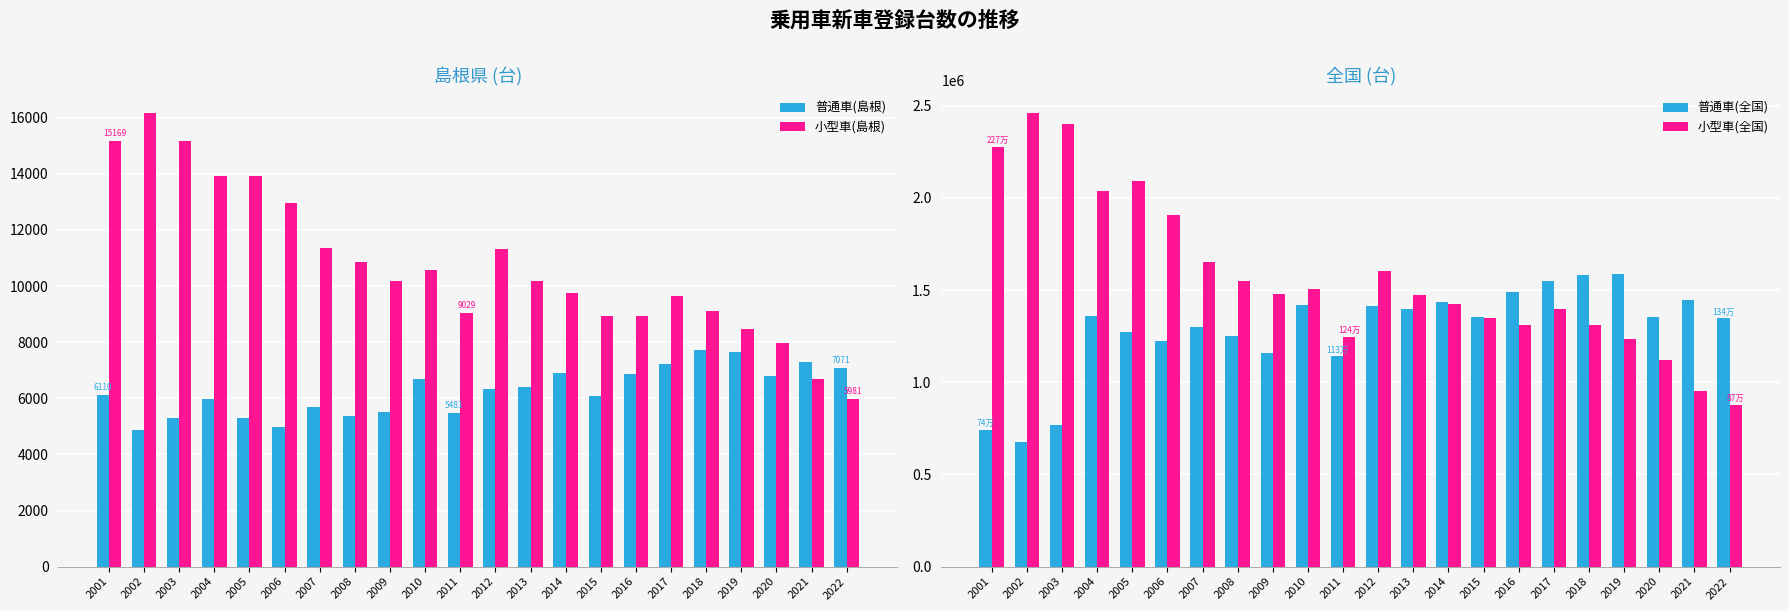

The 普通車(全国) series shows 1901595 at 2005. True or false?

False